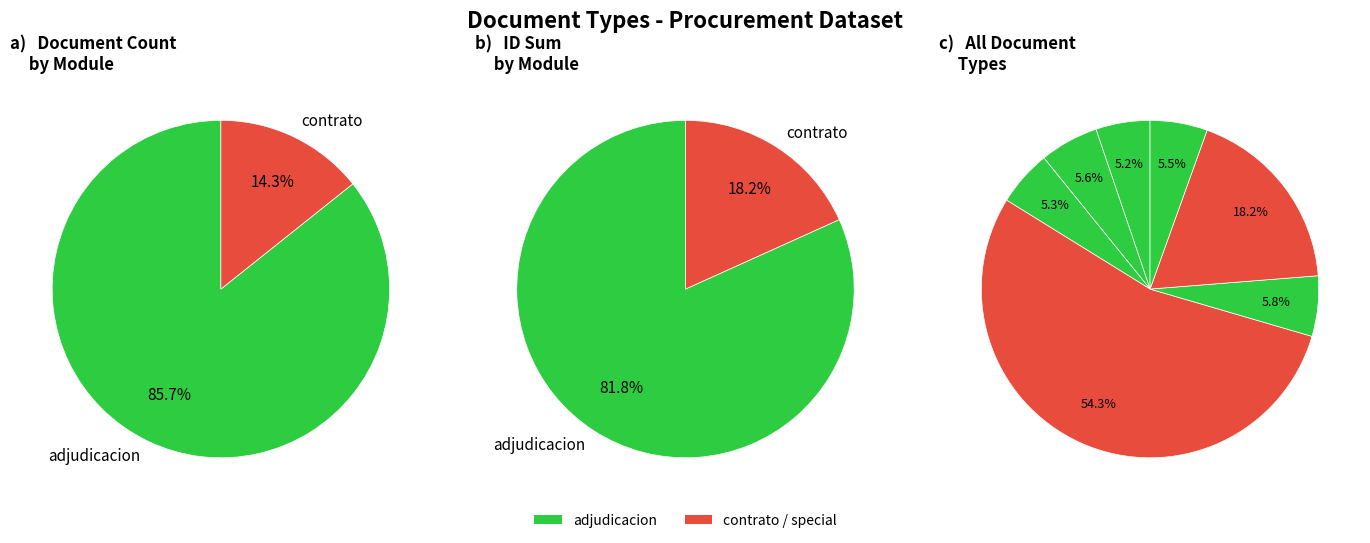

To the nearest percent, what is the average slice percentage?

14%